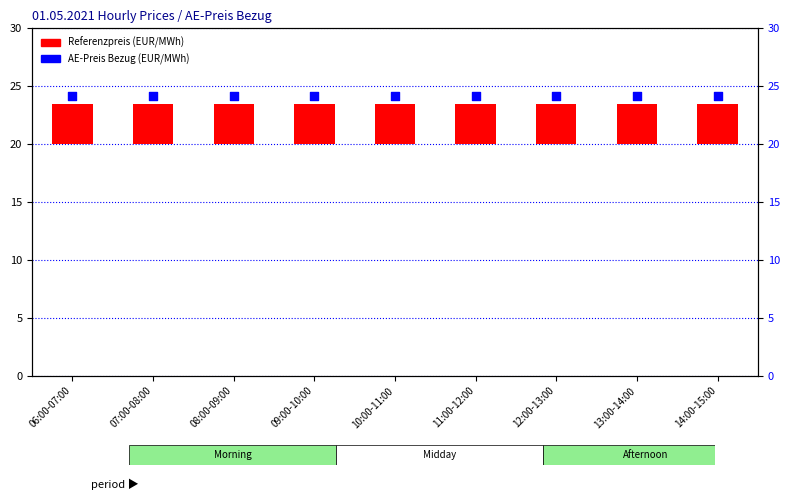

Which series reaches the maximum Y coordinate?

AE-Preis Bezug EUR/MWh